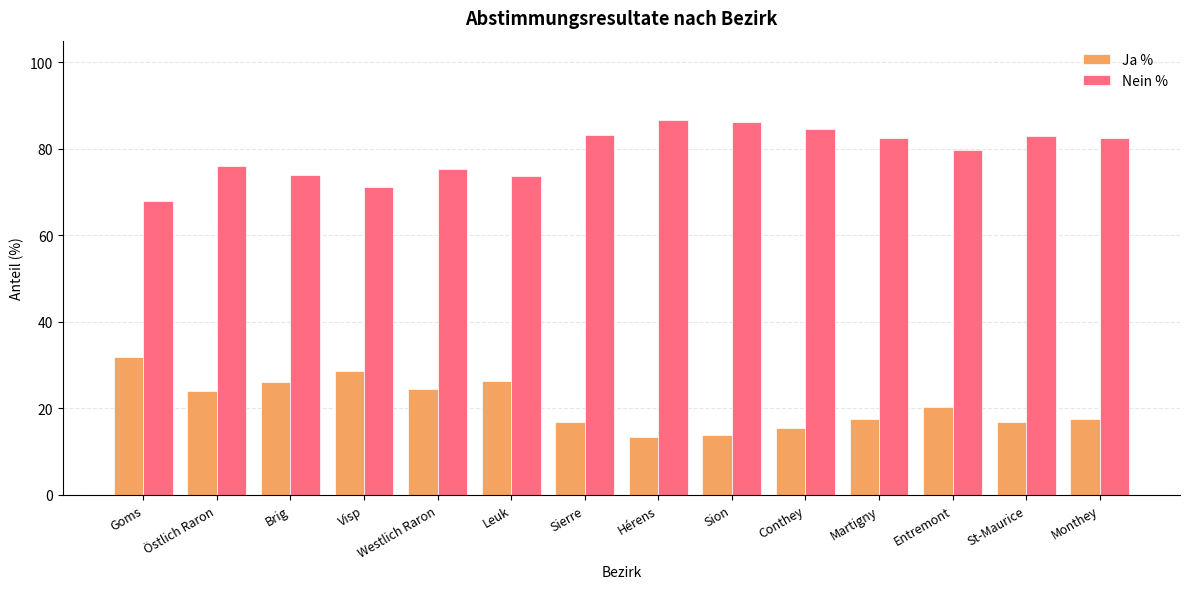

List the series in order of their overall mean, highest first.

Nein %, Ja %